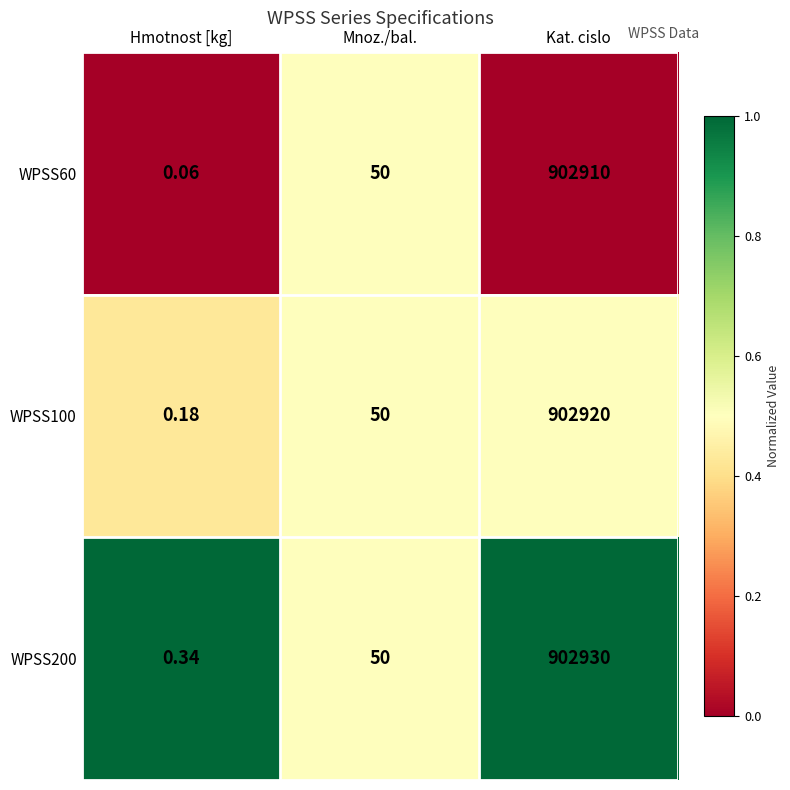

Which label corresponds to the largest value in the chart?

Kat. cislo